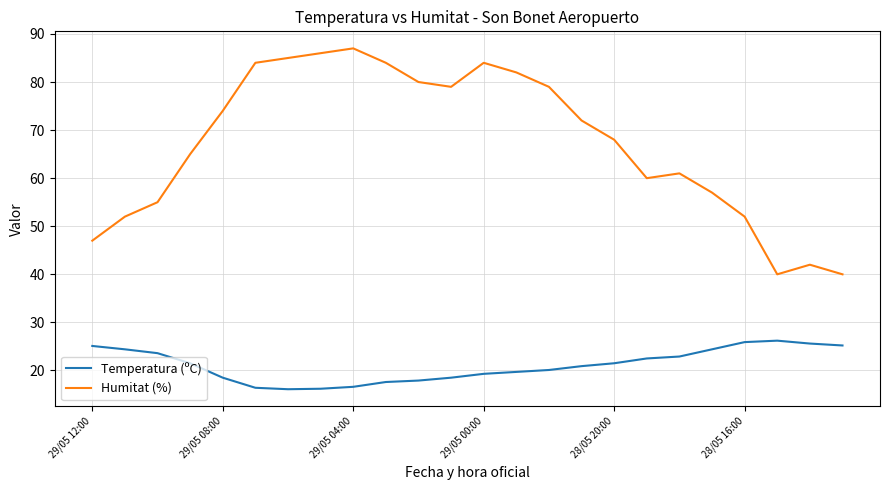

Which series has the largest range (max minus min)?

Humitat (%)